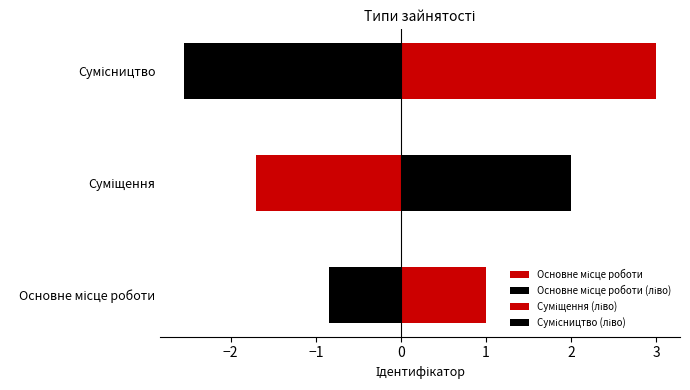

Count the values in the range 1 to 3.

3